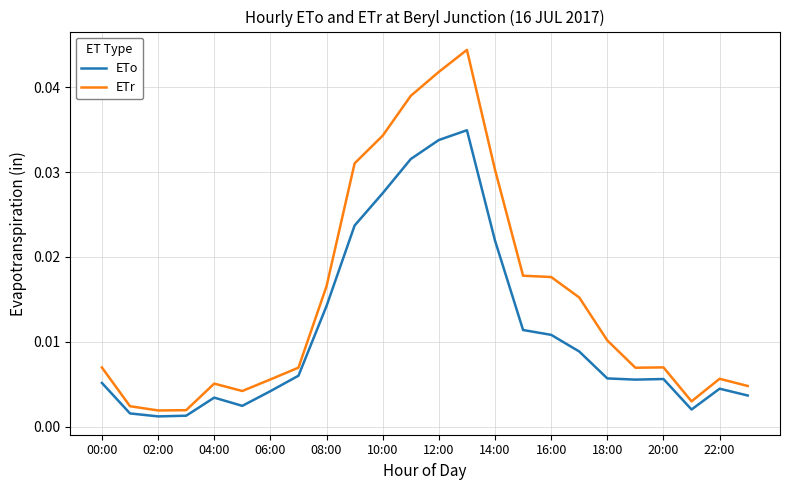

True or false: ETo and ETr intersect in this chart.

False